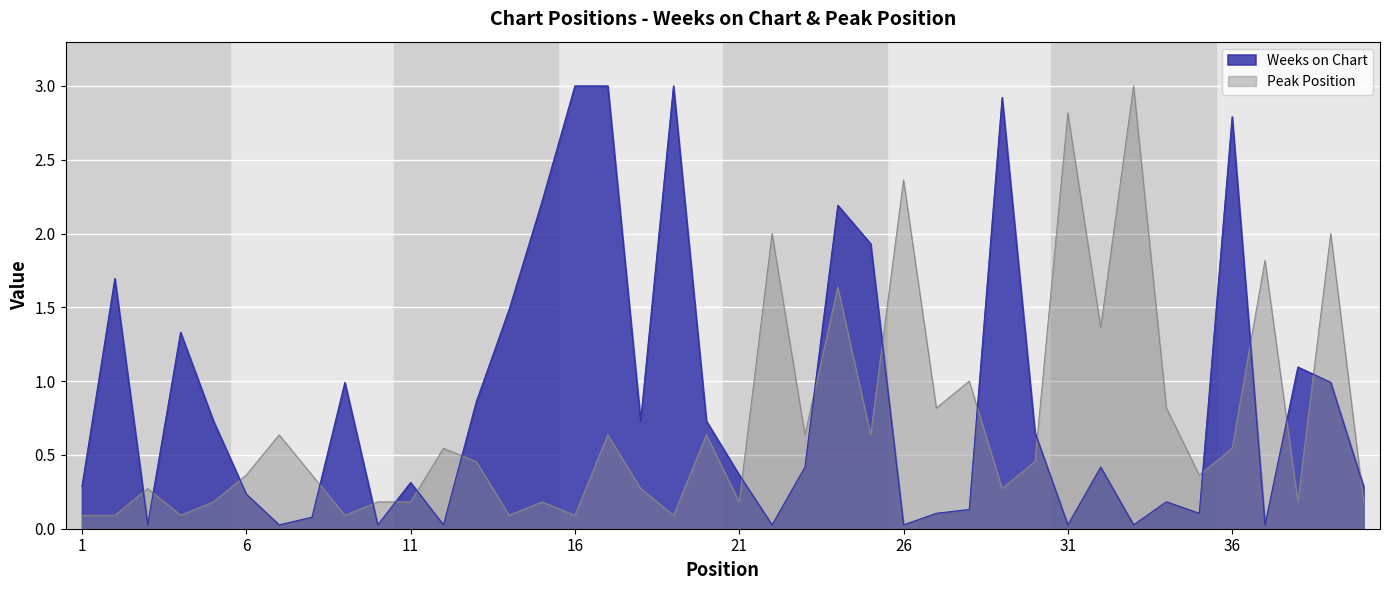

How many intersections are there between Weeks on Chart and Peak Position?

18